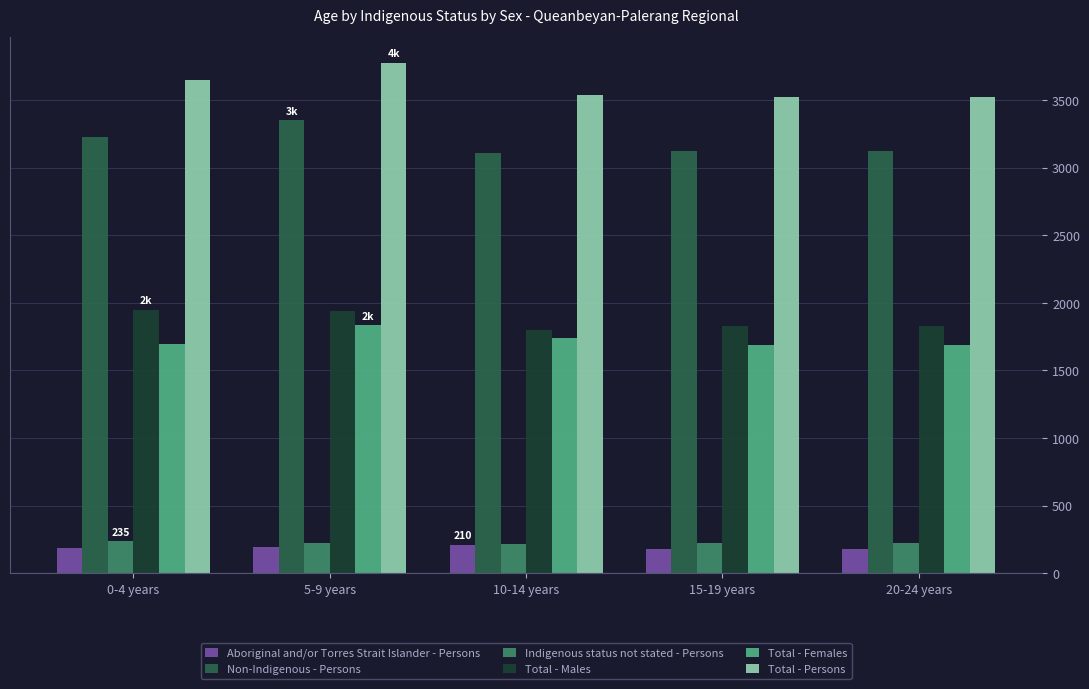

How many bars are there in each group?

6